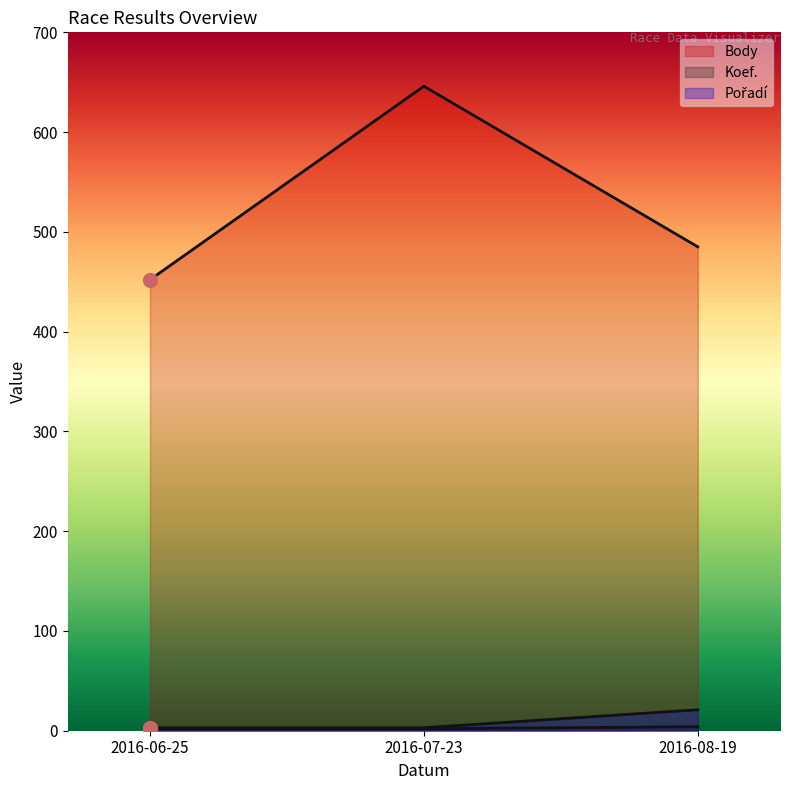

What position from the left is 2016-08-19?

3